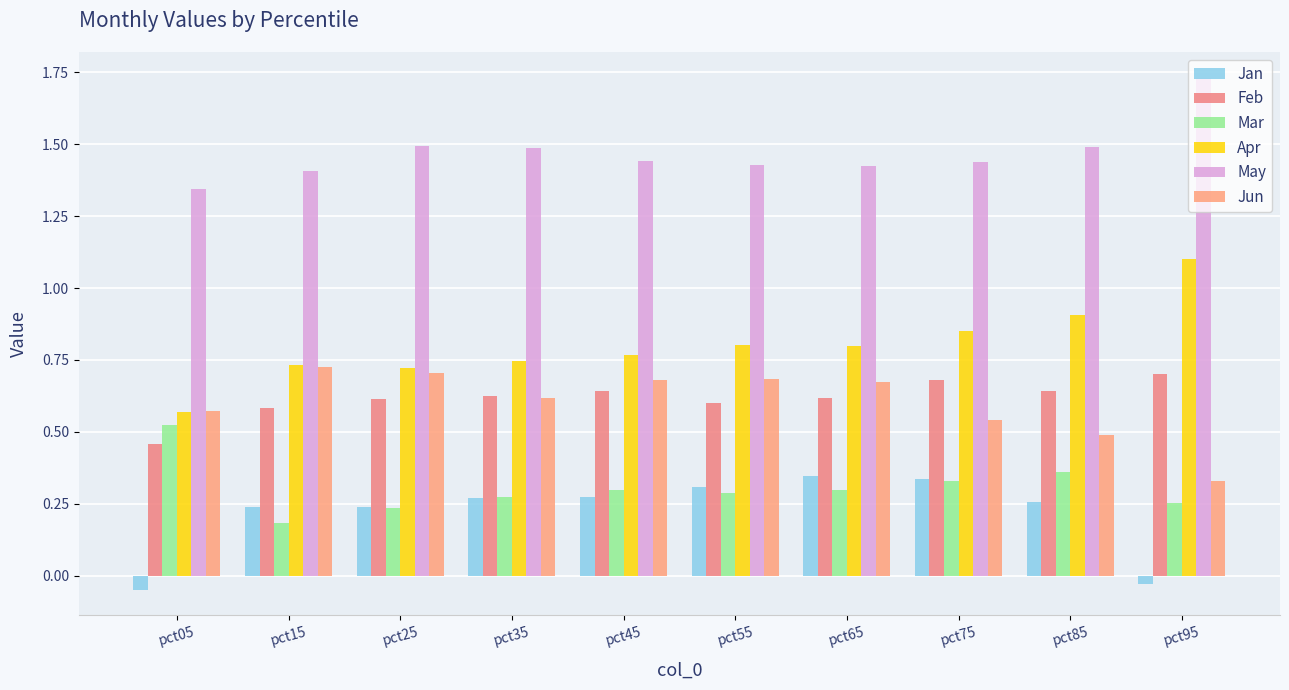

What is the spread (max minus min) of values at pct45?

1.2